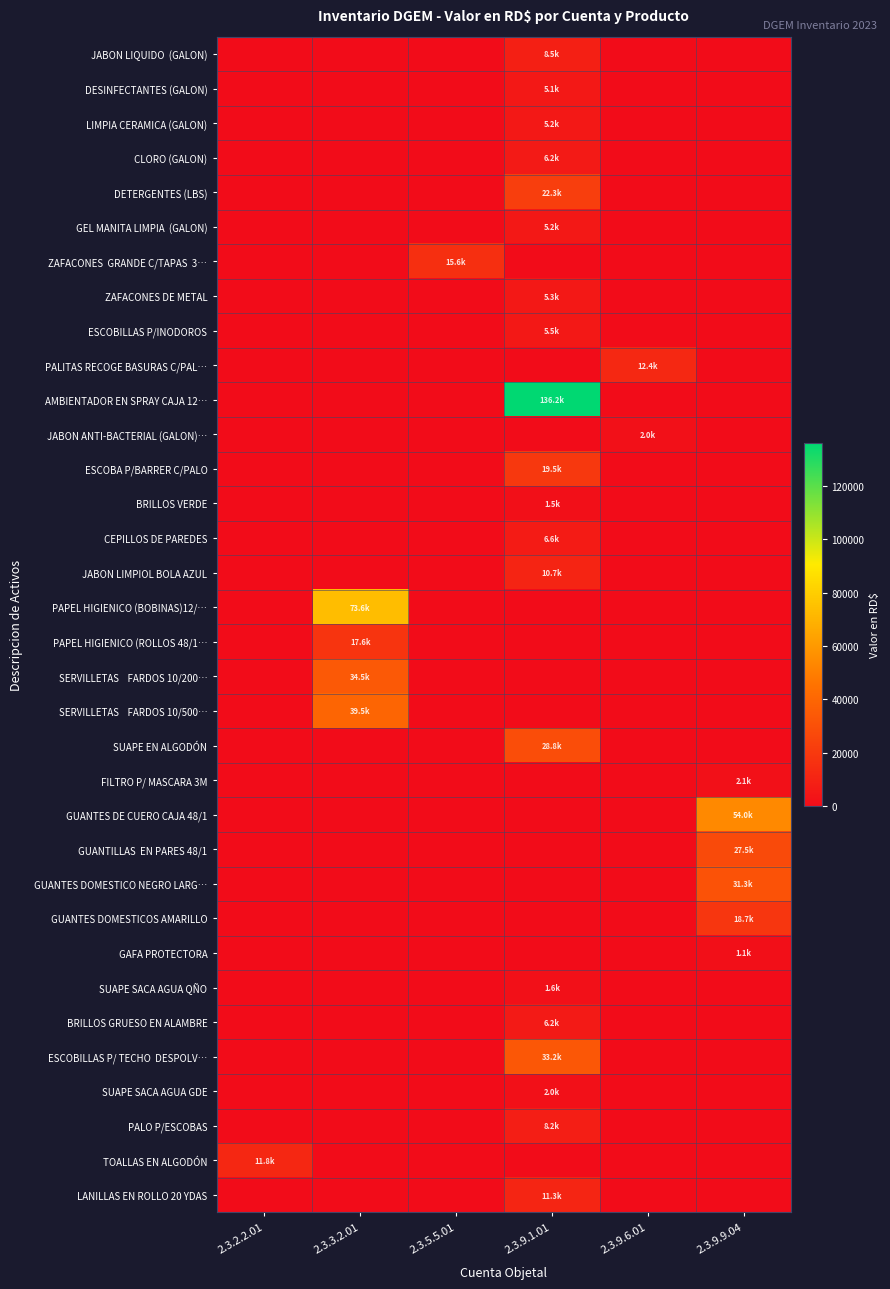

At which category does the chart reach its minimum across all series?

2.3.2.2.01